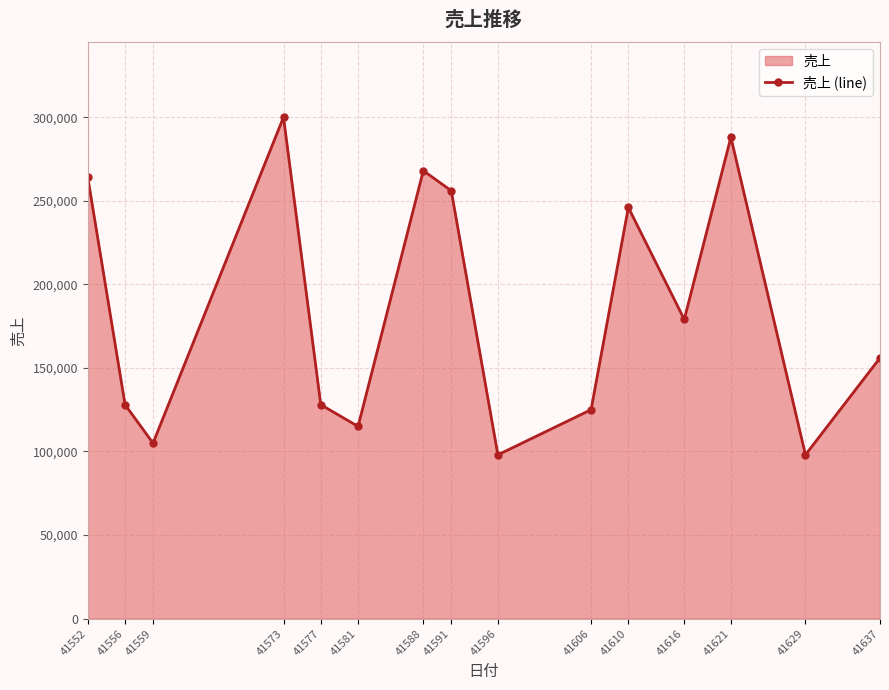

Reading right to left, list all the values displayed in this chart.

156000	98000	288000	179000	246000	125000	98000	256000	268000	115000	128000	300000	105000	128000	264000